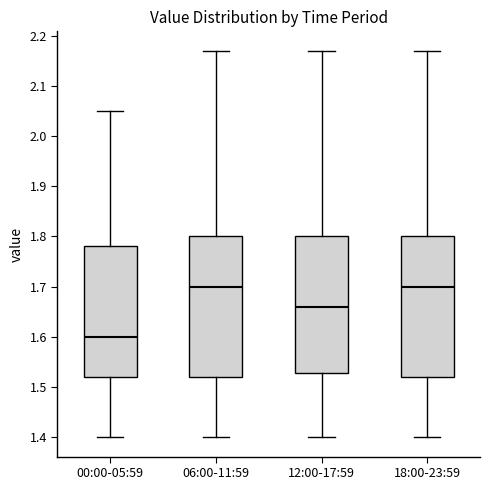

Reading left to right, read every box against the y-axis: the position of its median line, the range the box covers, and the ends of its whiskers. The values are not printed on the chart, so give them approximately, as read against the axis.

00:00-05:59: median 1.60, box 1.52 to 1.78, whiskers 1.40 to 2.05
06:00-11:59: median 1.70, box 1.52 to 1.80, whiskers 1.40 to 2.17
12:00-17:59: median 1.66, box 1.53 to 1.80, whiskers 1.40 to 2.17
18:00-23:59: median 1.70, box 1.52 to 1.80, whiskers 1.40 to 2.17